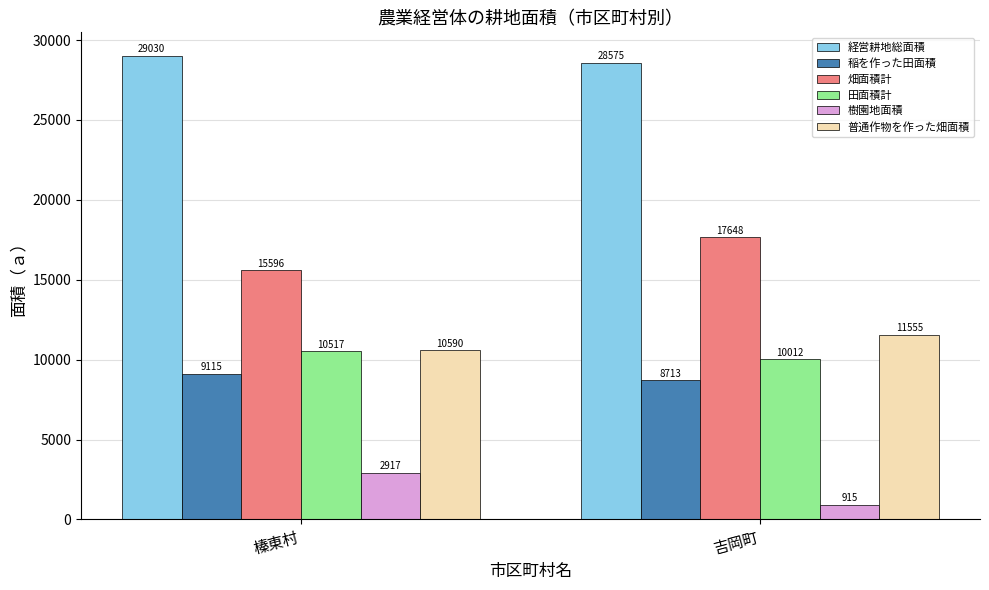

What is the highest value of the 経営耕地総面積 series?

29030